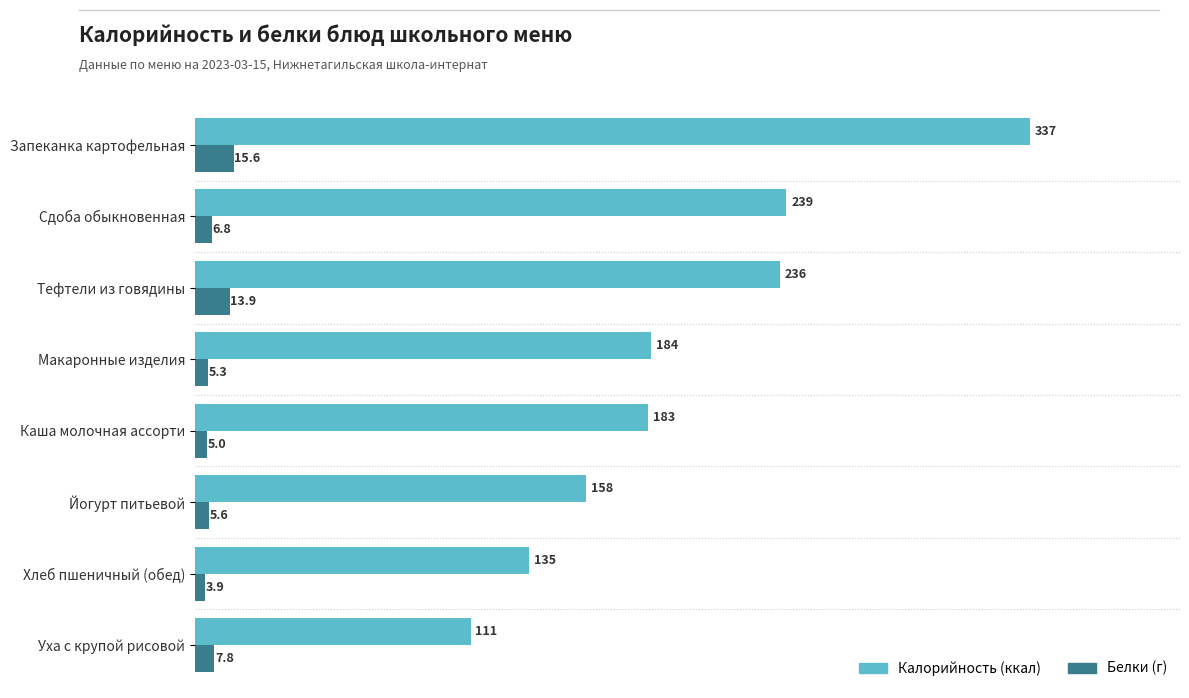

What are all the series names shown in the legend?

Калорийность (ккал), Белки (г)